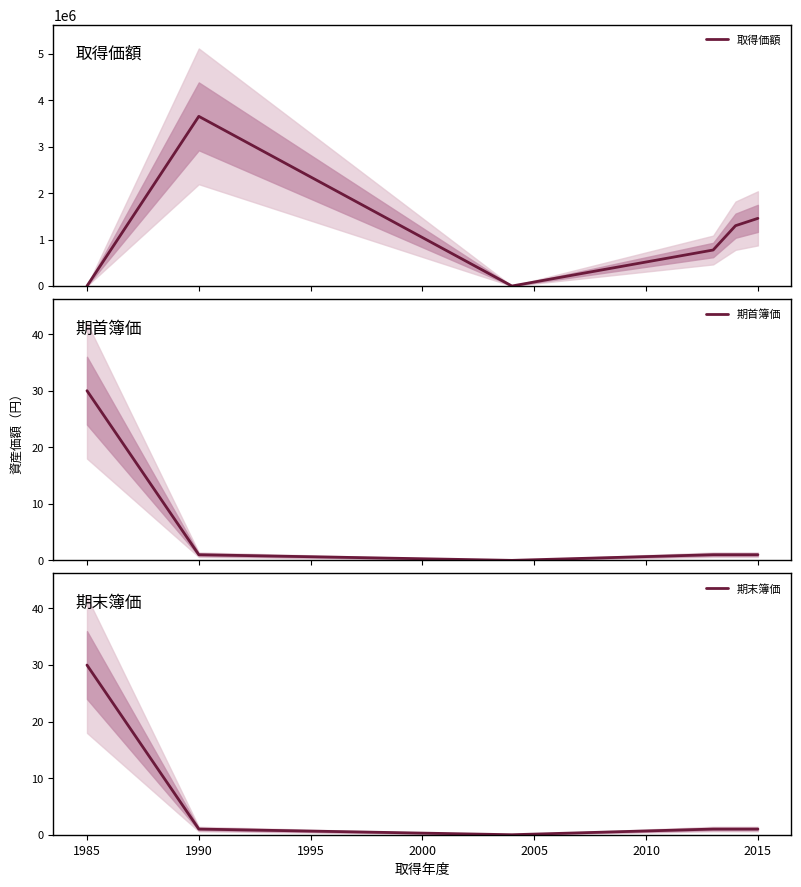

Which category has the highest value in the 期末簿価 series?

1985